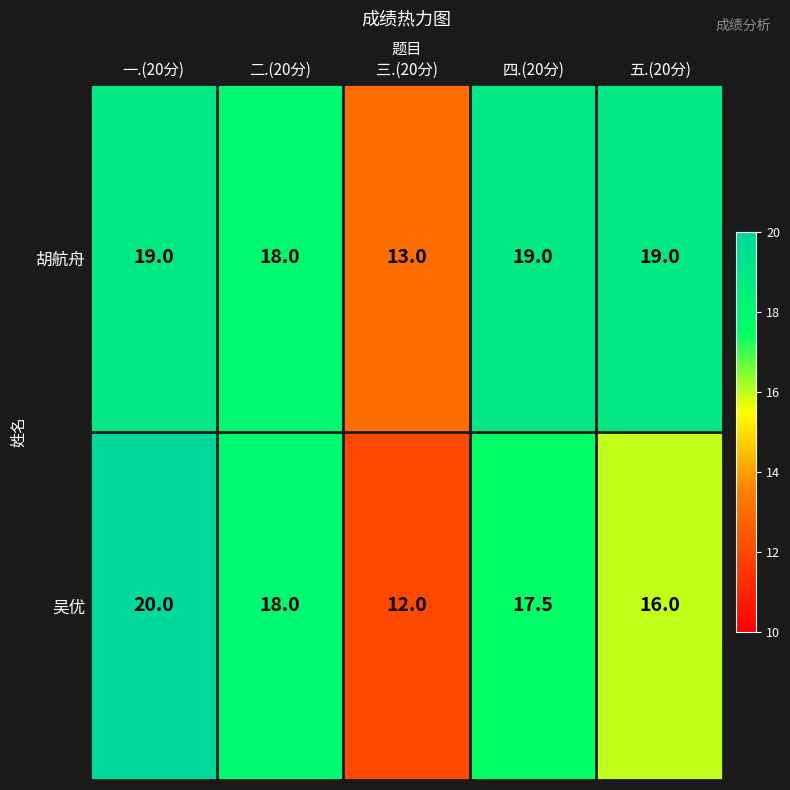

At which label is 胡航舟 closest to 16?

二.(20分)